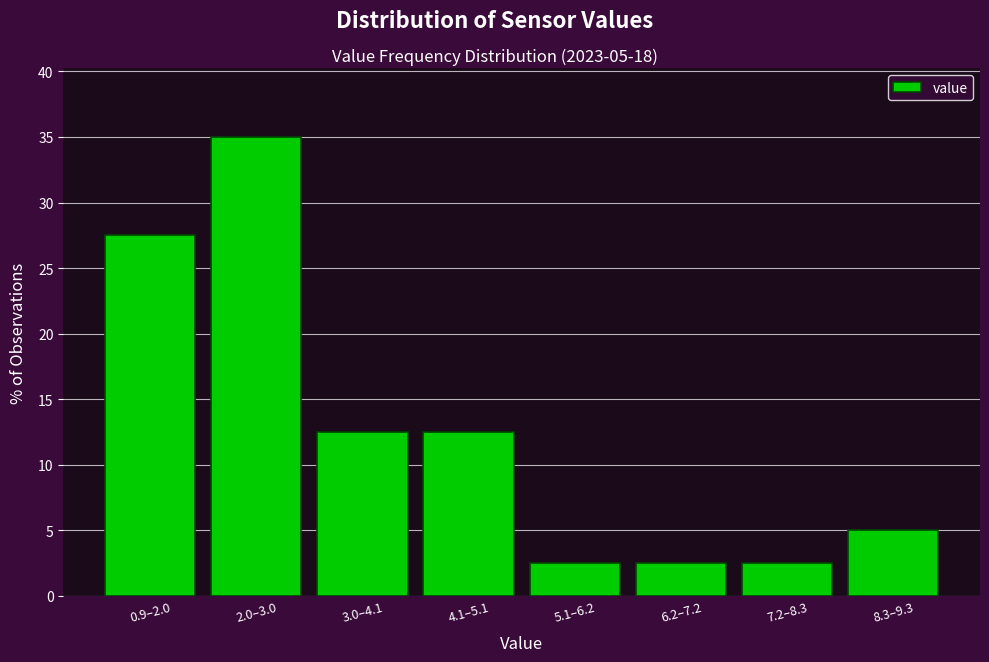

Reading left to right, transcribe all the data shown in this chart.

27.5	35.0	12.5	12.5	2.5	2.5	2.5	5.0